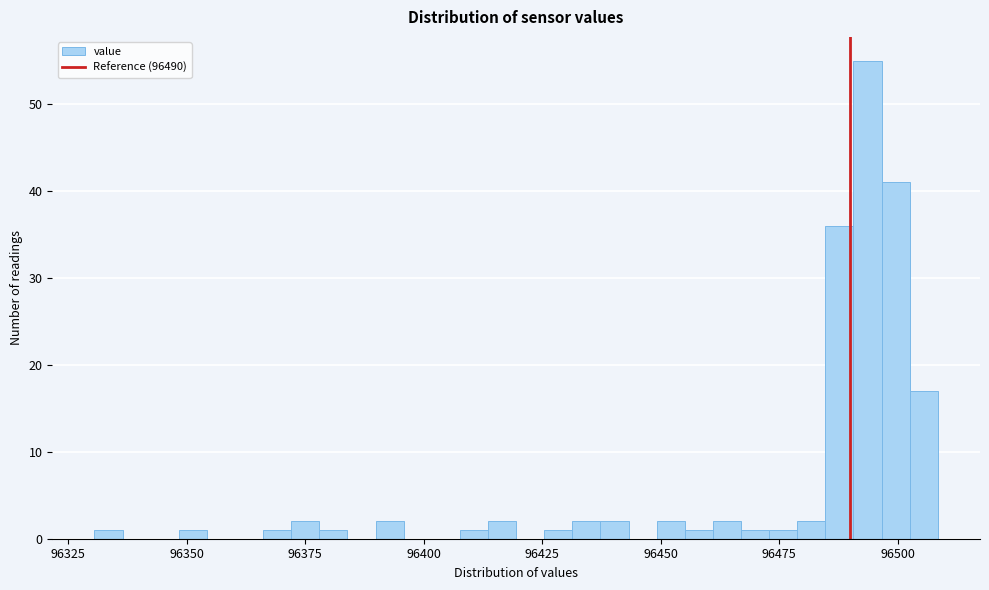

Around what value on the x-axis is the tallest bar? Give the approximate position of its centre, as read against the axis.

96495